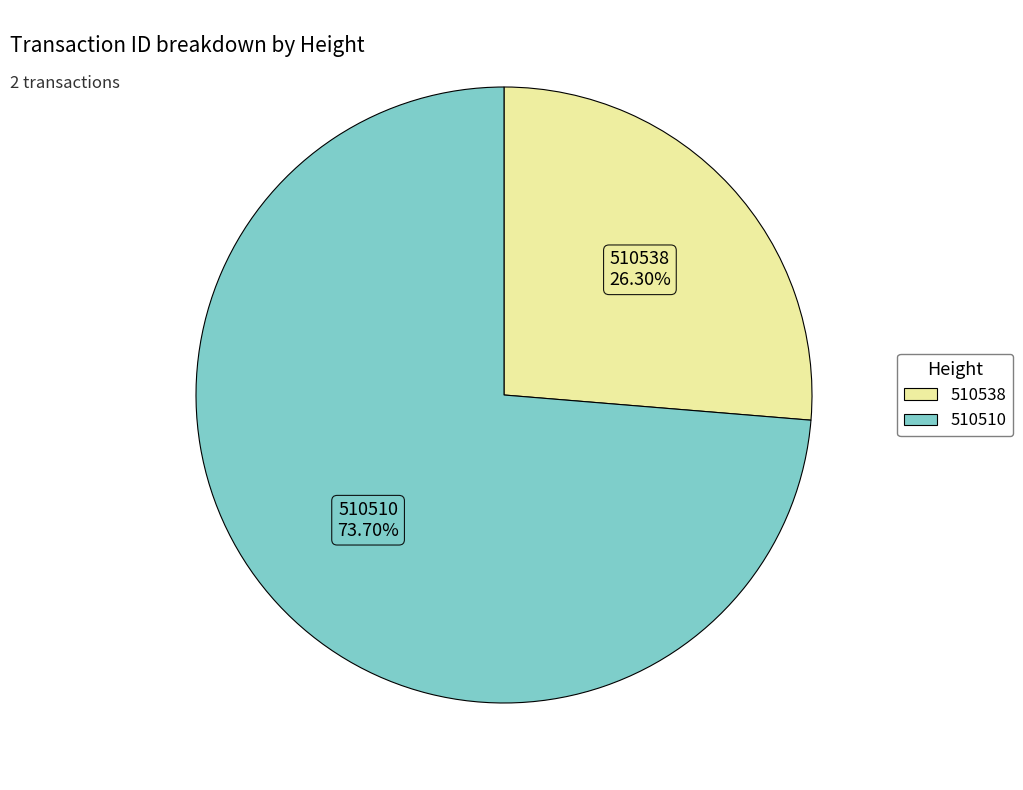

Rank the categories by value from lowest to highest.

510538, 510510